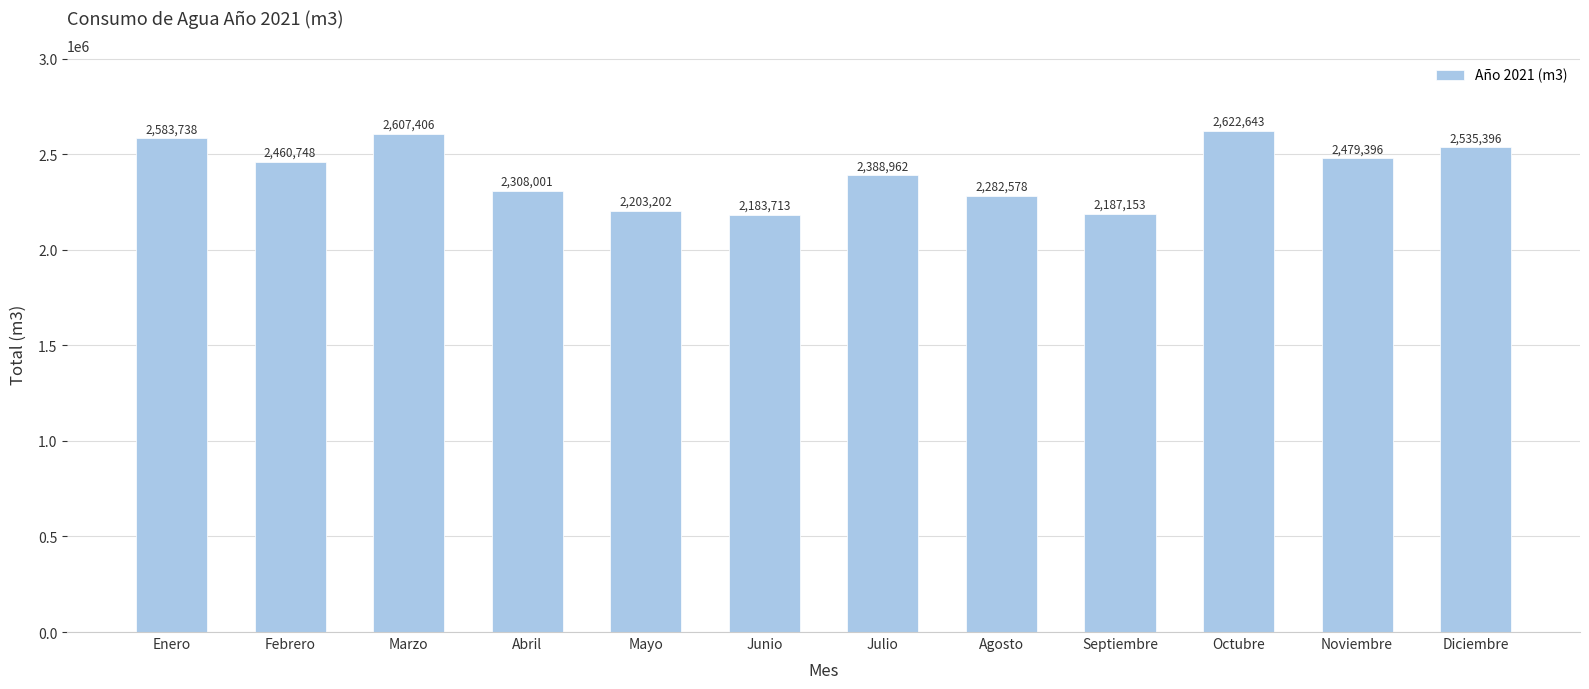

Is it true that the value at Enero is 2583738?

True